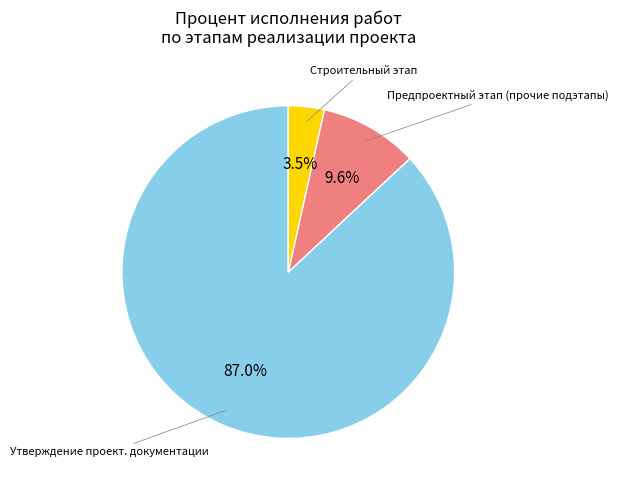

To the nearest percent, what is the average slice percentage?

33%